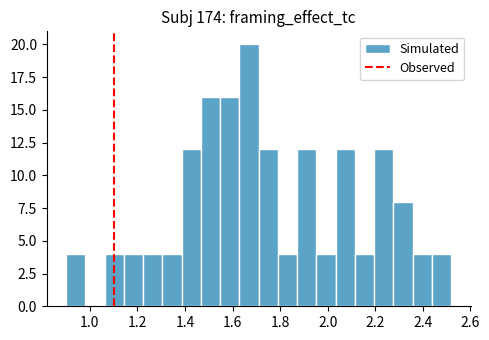

Over which range of the x-axis is the bar tallest?

1.62 to 1.72